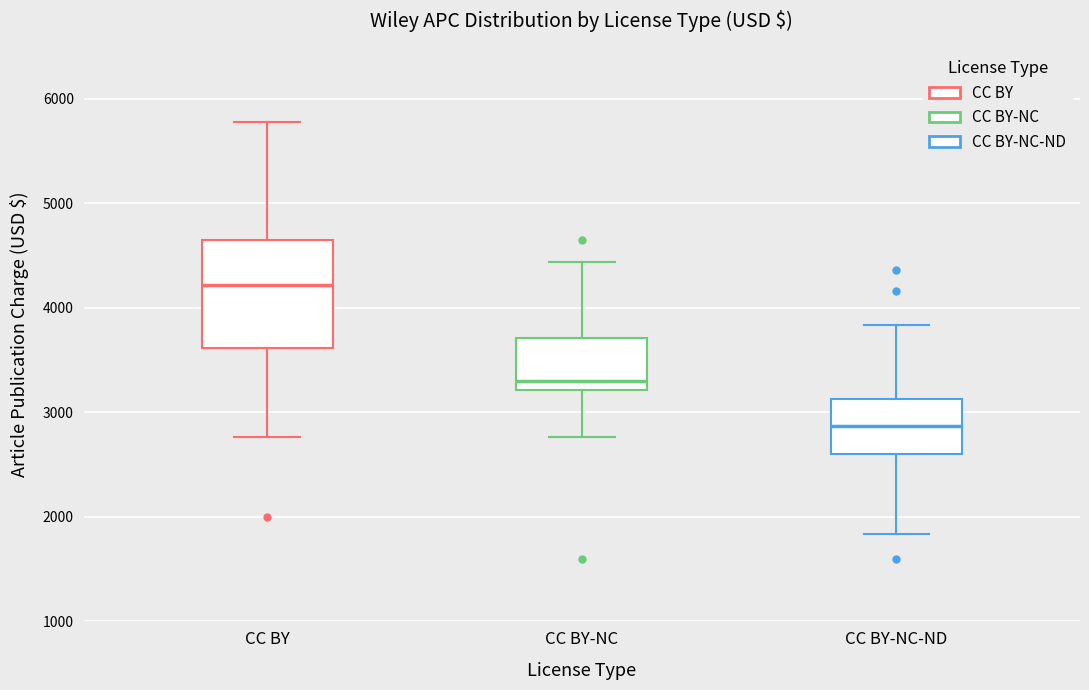

Reading left to right, read every box against the y-axis: the position of its median line, the range the box covers, and the ends of its whiskers. The values are not printed on the chart, so give them approximately, as read against the axis.

CC BY: median 4200, box 3600 to 4700, whiskers 2800 to 5800
CC BY-NC: median 3300, box 3200 to 3700, whiskers 2800 to 4400
CC BY-NC-ND: median 2900, box 2600 to 3100, whiskers 1800 to 3800